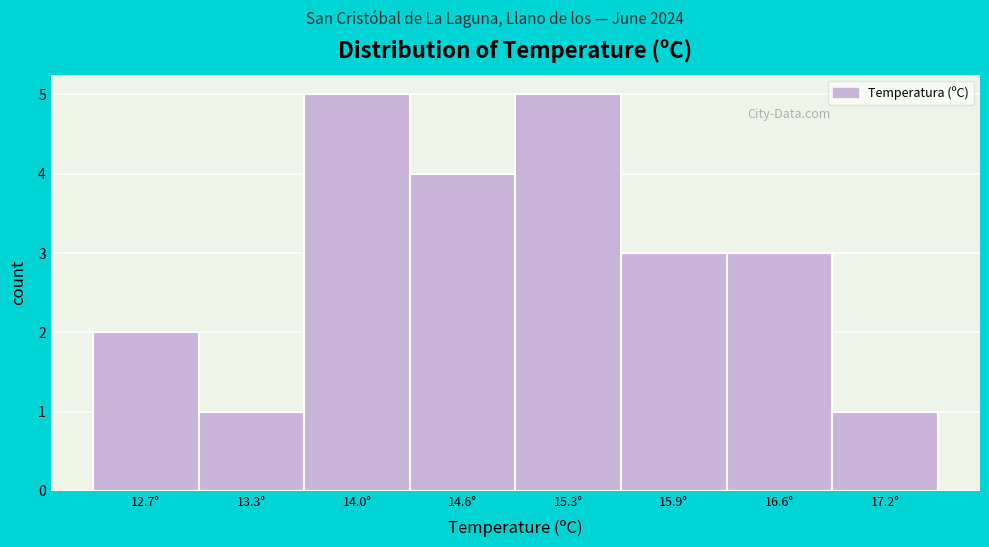

Reading left to right, list all the values displayed in this chart.

2	1	5	4	5	3	3	1